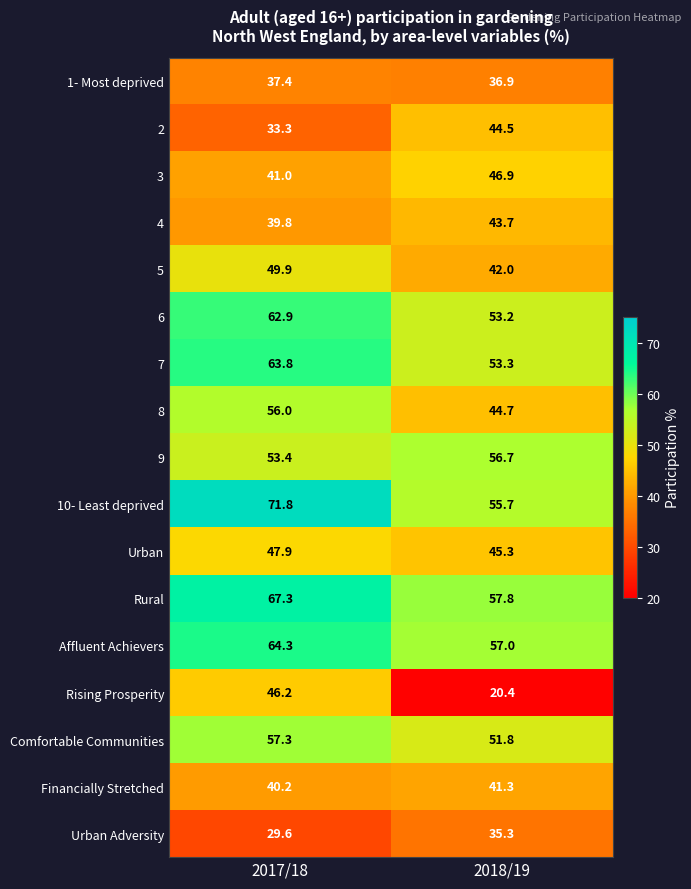

The 6 series shows 62.9 at 2017/18. True or false?

True